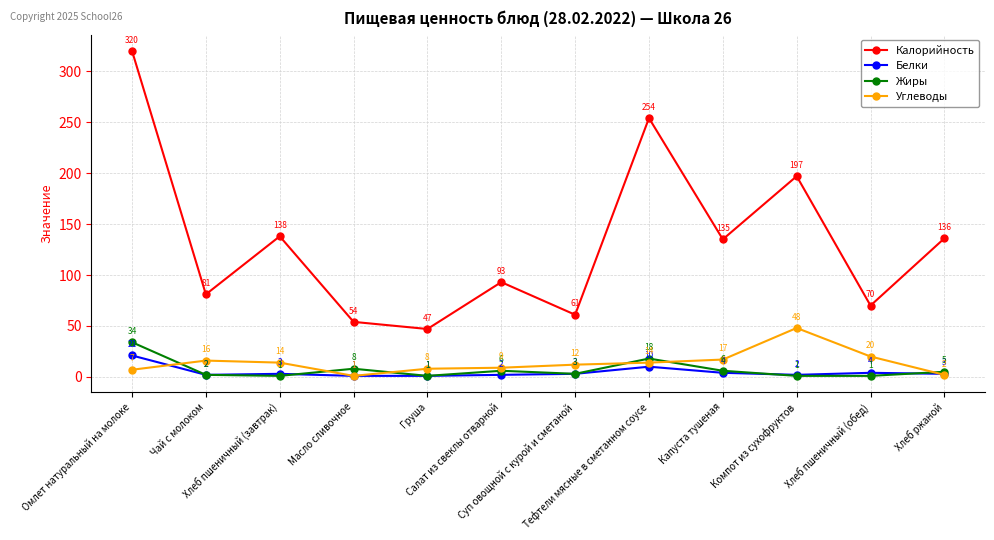

What are all the series names shown in the legend?

Калорийность, Белки, Жиры, Углеводы